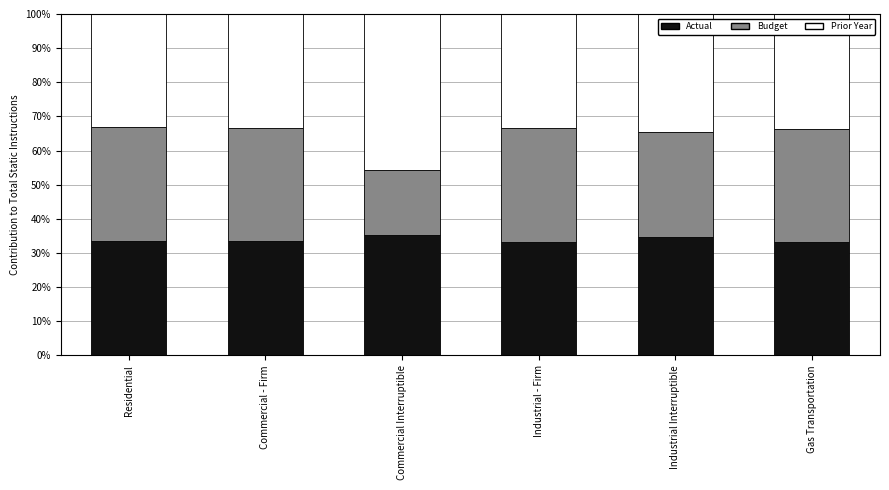

What are all the series names shown in the legend?

Actual, Budget, Prior Year